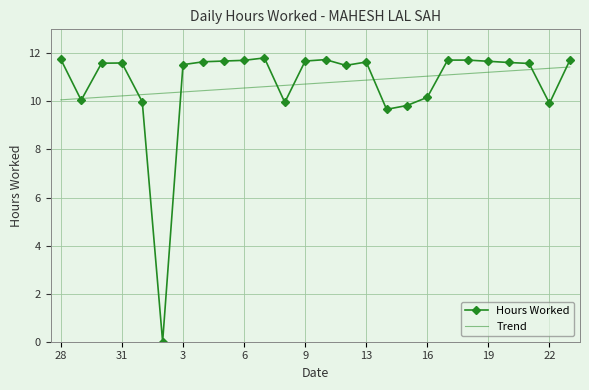

What is the highest value of the Hours Worked series?

11.8